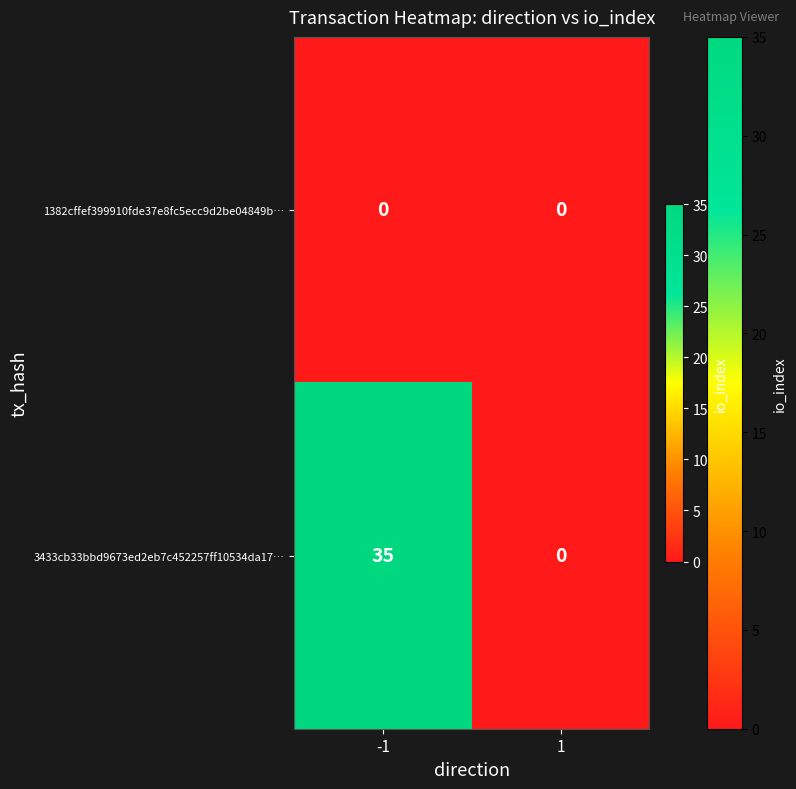

List the series in order of their overall mean, lowest first.

1382cffef399910fde37e8fc5ecc9d2be04849b…, 3433cb33bbd9673ed2eb7c452257ff10534da17…